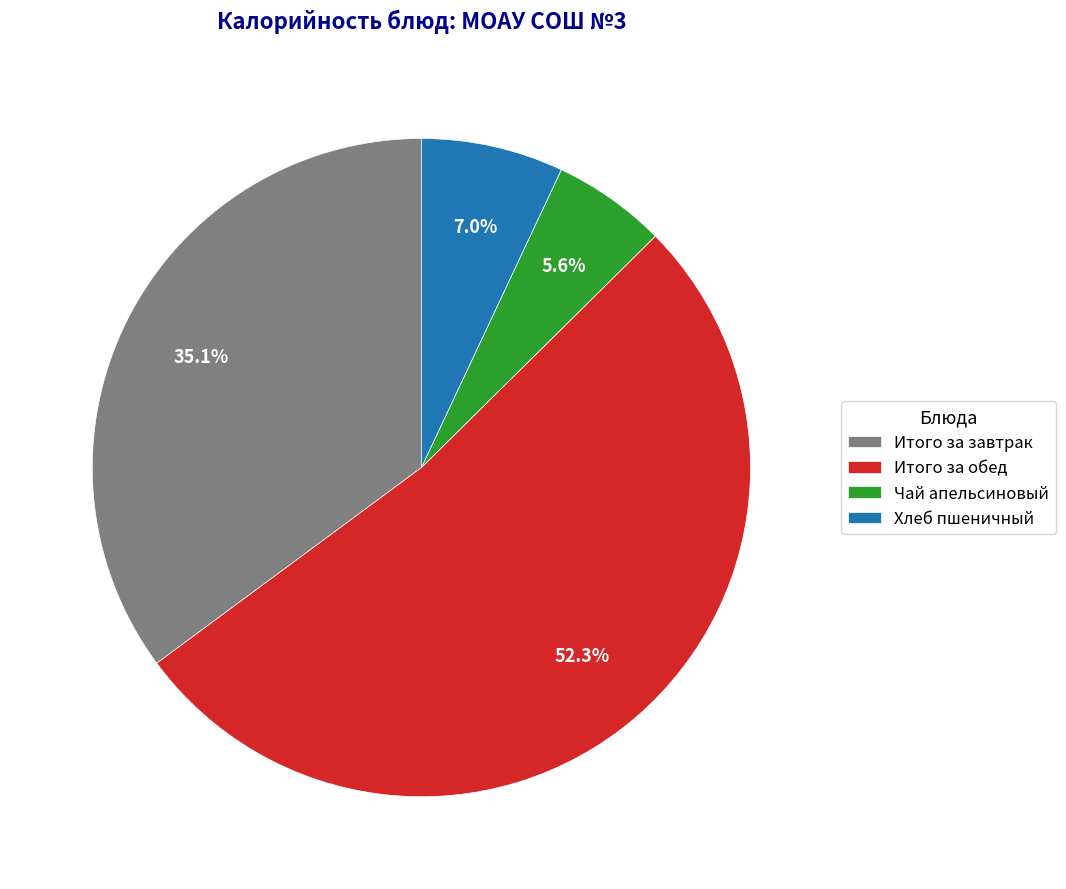

True or false: Чай апельсиновый accounts for 16% of the total.

False